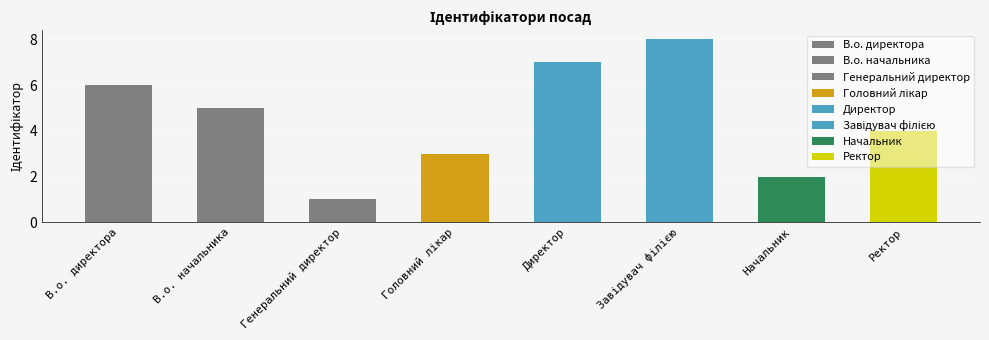

What is the sum of the values at Директор and В.о. начальника?

12